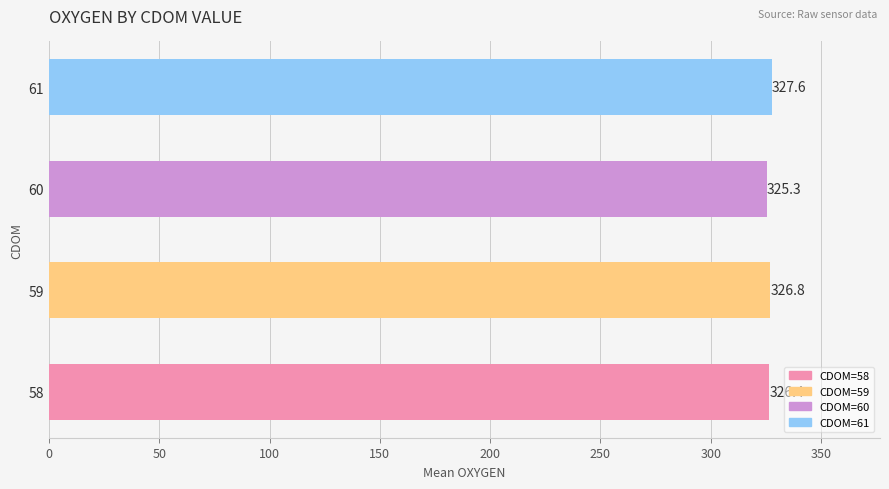

Count the number of categories in the chart.

4